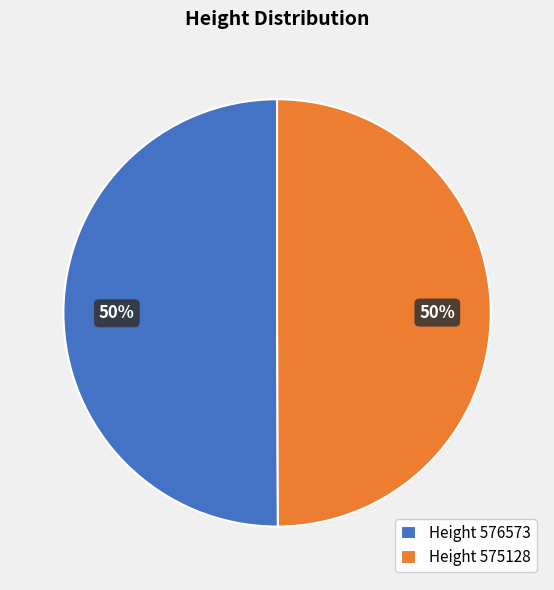

How many segments does this pie chart have?

2